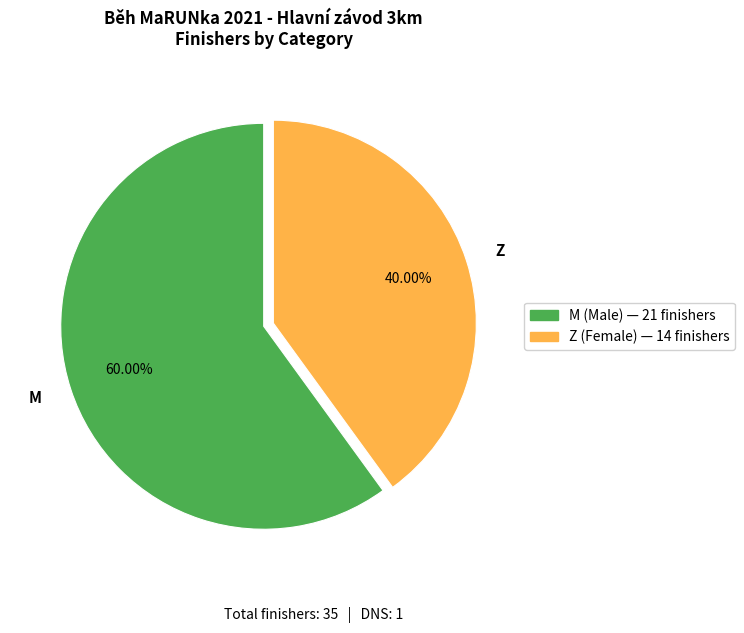

To the nearest percent, what is the difference between the largest and smallest slice percentages?

20%